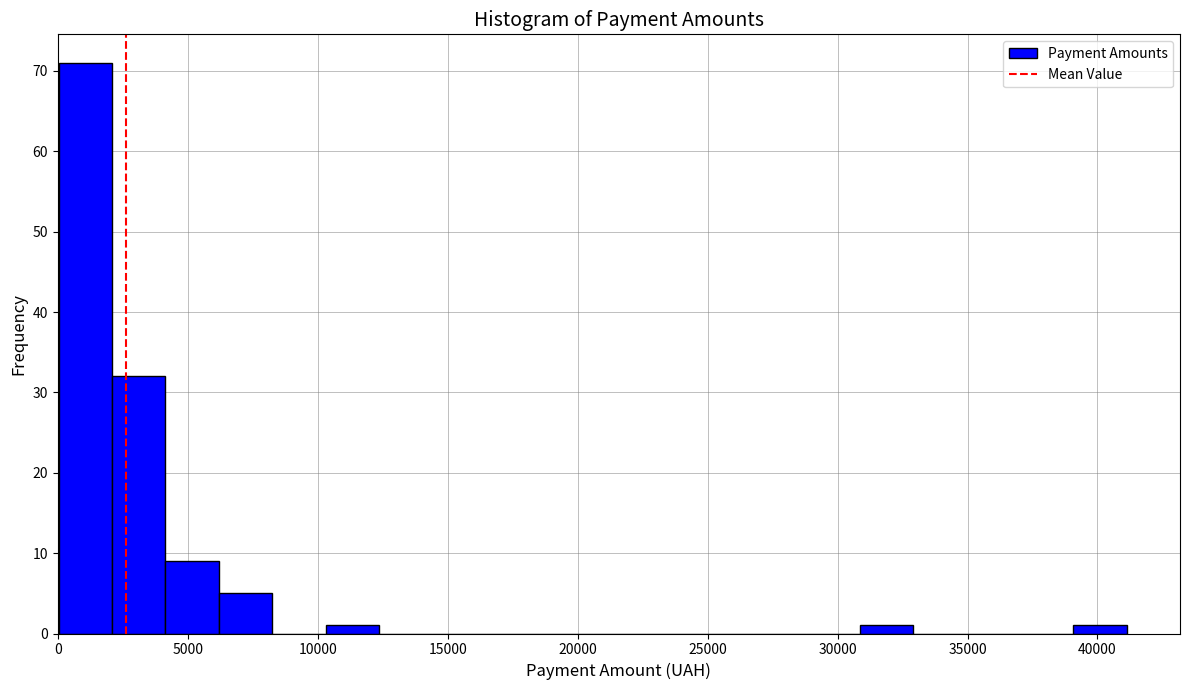

Reading left to right, list every bar in this chart as the range it spans on the x-axis followed by its height. Neither the bar edges nor the heights are printed on the chart, so give them approximately, as read against the axes.

0 to 2000: 71
2000 to 4000: 32
4000 to 6000: 9
6000 to 8000: 5
8000 to 10500: 0
10500 to 12500: 1
12500 to 14500: 0
14500 to 16500: 0
16500 to 18500: 0
18500 to 20500: 0
20500 to 22500: 0
22500 to 24500: 0
24500 to 26500: 0
26500 to 29000: 0
29000 to 31000: 0
31000 to 33000: 1
33000 to 35000: 0
35000 to 37000: 0
37000 to 39000: 0
39000 to 41000: 1